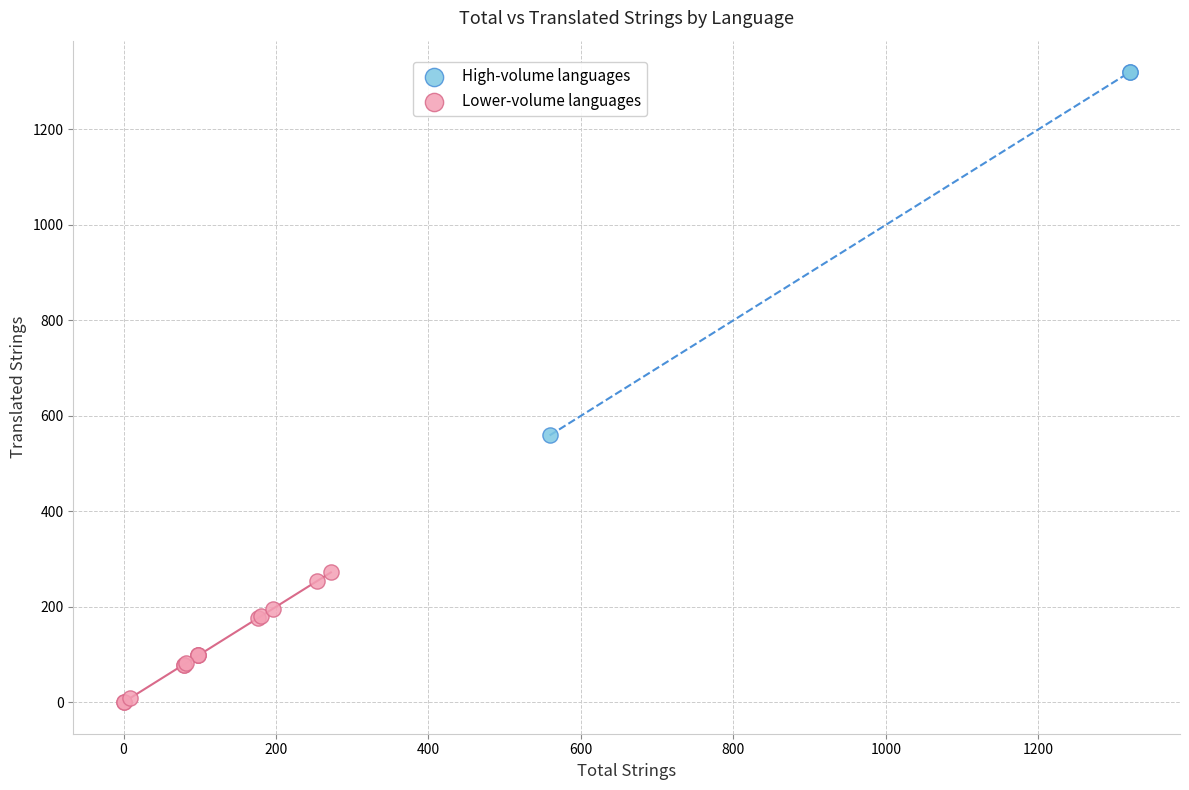

Which series contains the highest Y value?

High-volume languages